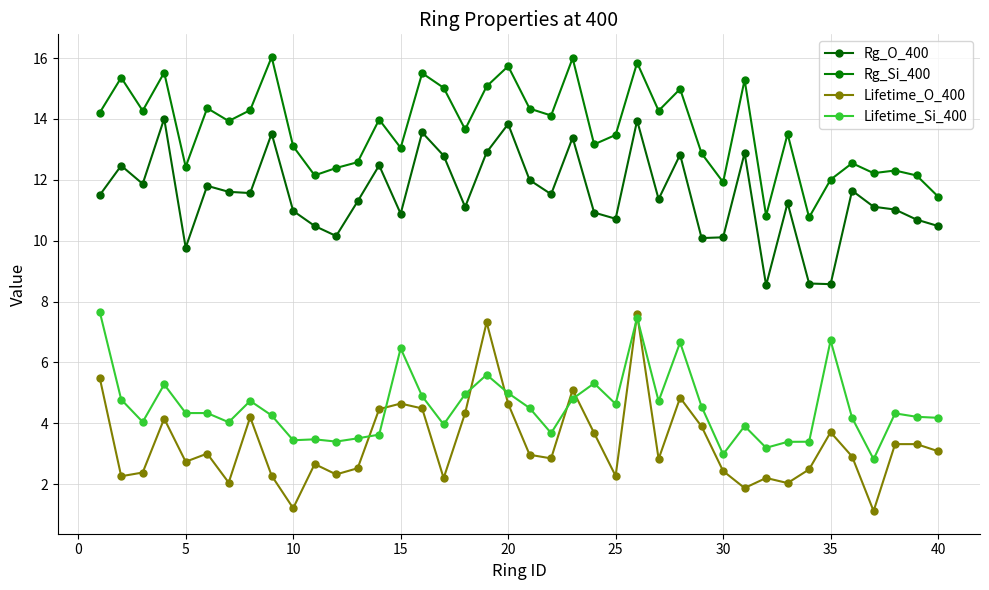

True or false: Rg_O_400 and Lifetime_Si_400 intersect in this chart.

False